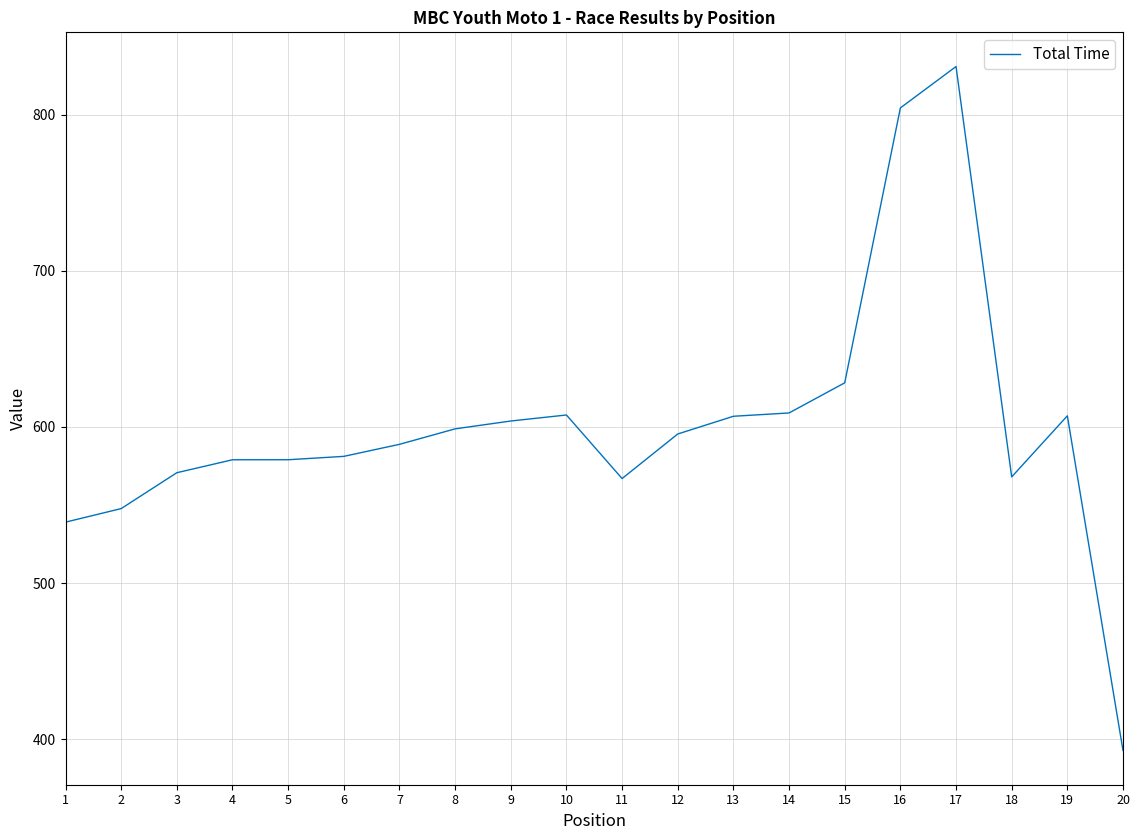

What value does the data have at 17?

831.0